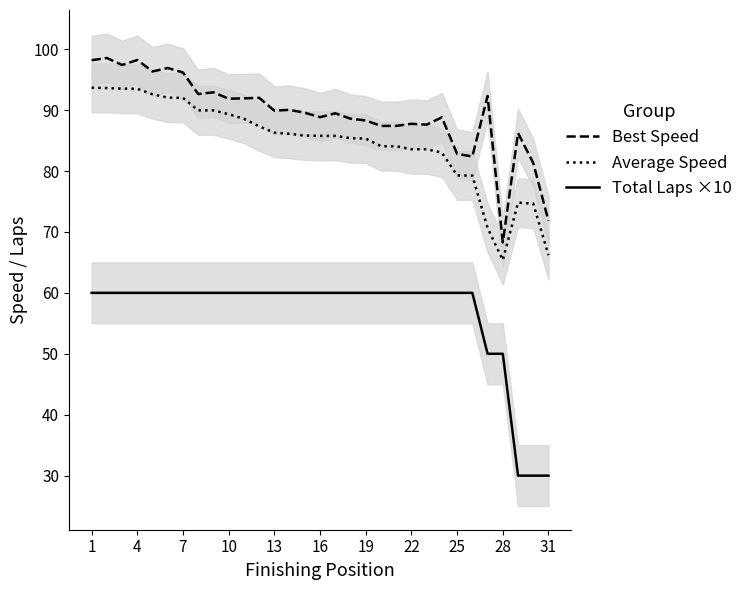

What is the approximate value of Best Speed at 28?

68.3